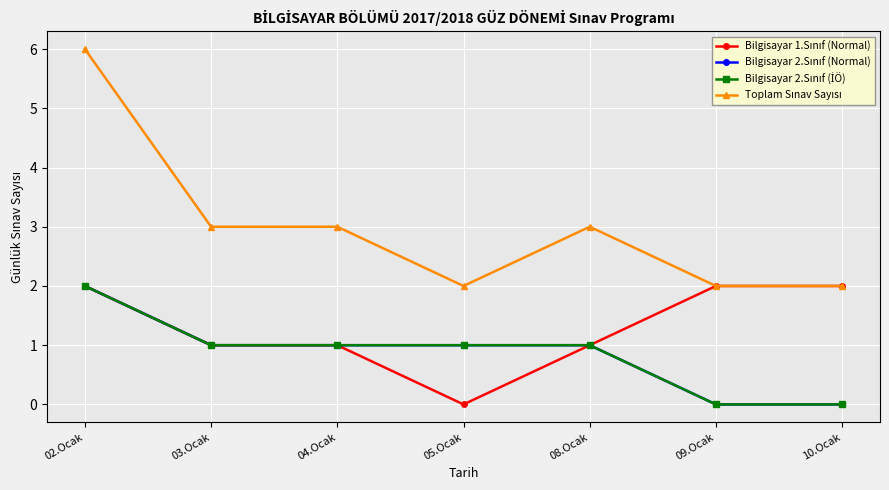

What value does the Bilgisayar 1.Sınıf (Normal) series have at 09.Ocak?

2